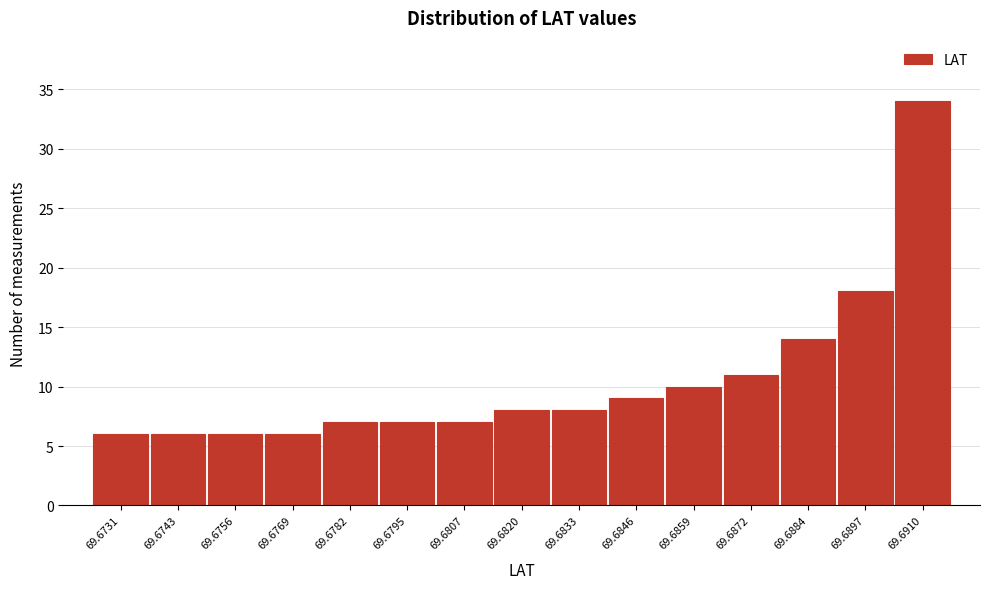

Reading right to left, list all the values displayed in this chart.

34	18	14	11	10	9	8	8	7	7	7	6	6	6	6